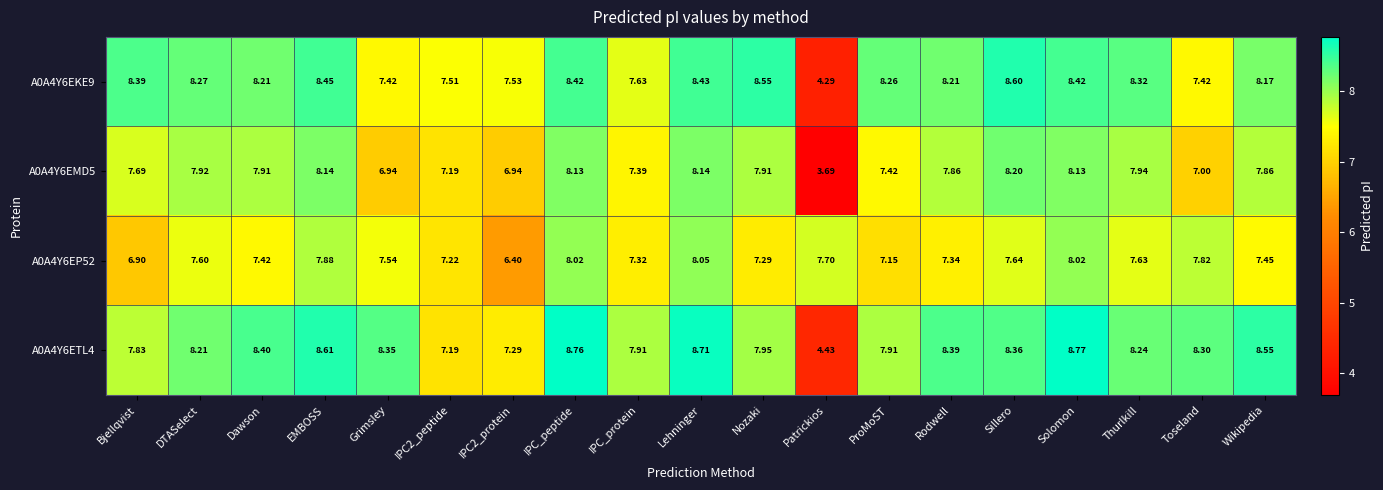

At which label does A0A4Y6EMD5 first exceed 7?

Bjellqvist